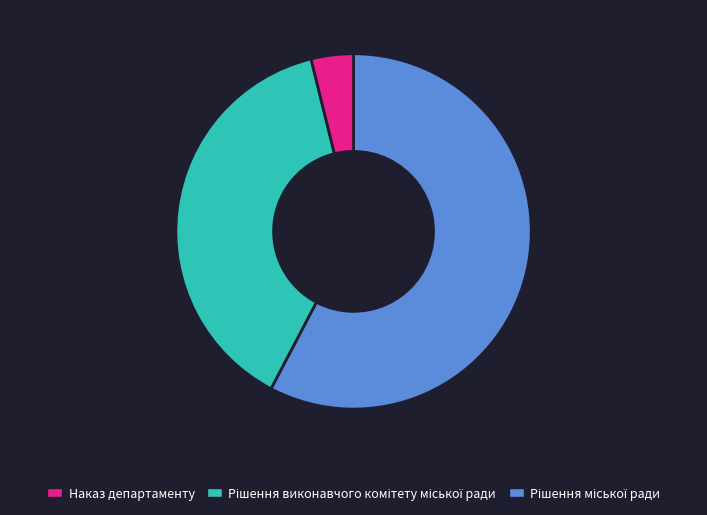

To the nearest percent, what is the difference between the largest and smallest slice percentages?

54%